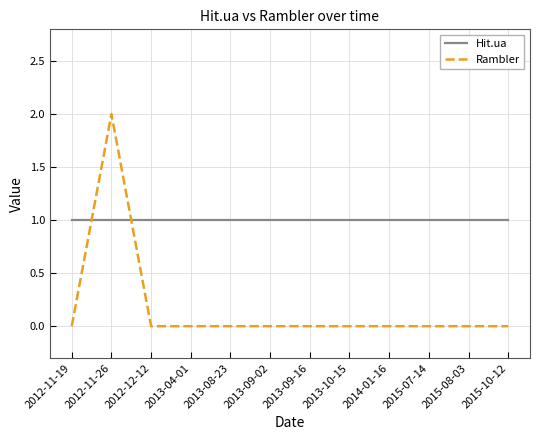

Which series has the largest range (max minus min)?

Rambler